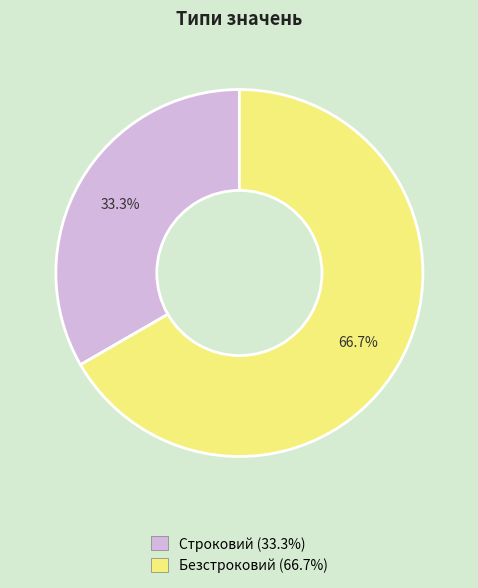

To the nearest percent, what is the difference between the Безстроковий and Строковий slice percentages?

33%